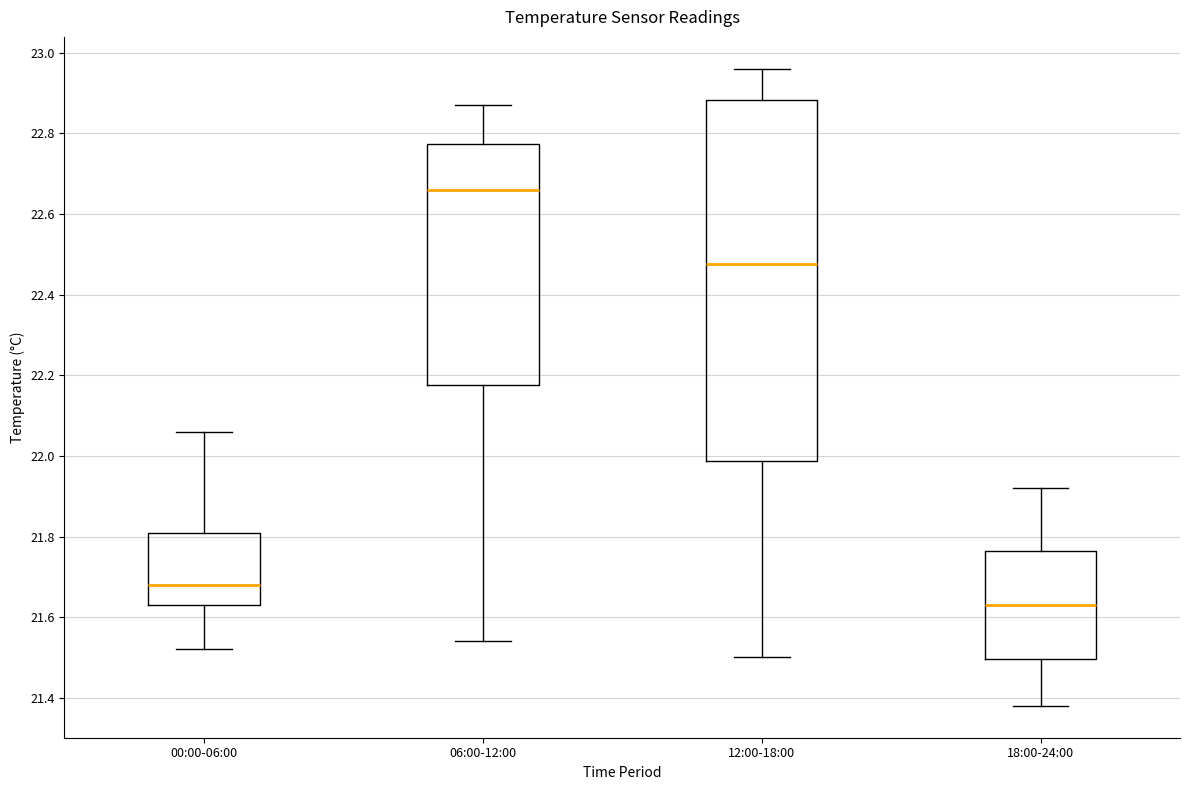

Reading left to right, read every box against the y-axis: the position of its median line, the range the box covers, and the ends of its whiskers. The values are not printed on the chart, so give them approximately, as read against the axis.

00:00-06:00: median 21.68, box 21.64 to 21.80, whiskers 21.52 to 22.06
06:00-12:00: median 22.66, box 22.18 to 22.78, whiskers 21.54 to 22.88
12:00-18:00: median 22.48, box 21.98 to 22.88, whiskers 21.50 to 22.96
18:00-24:00: median 21.64, box 21.50 to 21.76, whiskers 21.38 to 21.92